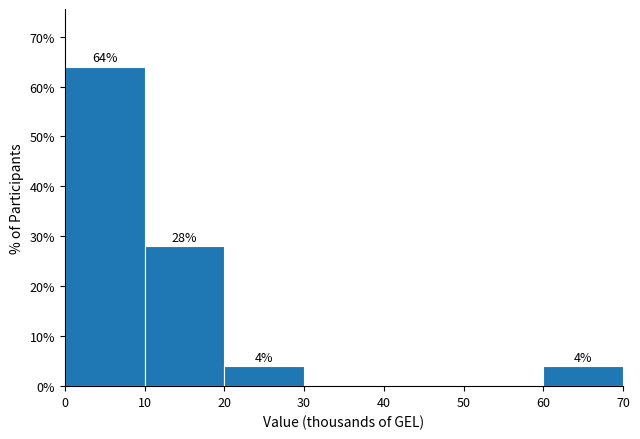

Reading left to right, extract all data points from this chart.

0=64.0	10=28.0	20=4.0	30=0.0	40=0.0	50=0.0	60=4.0